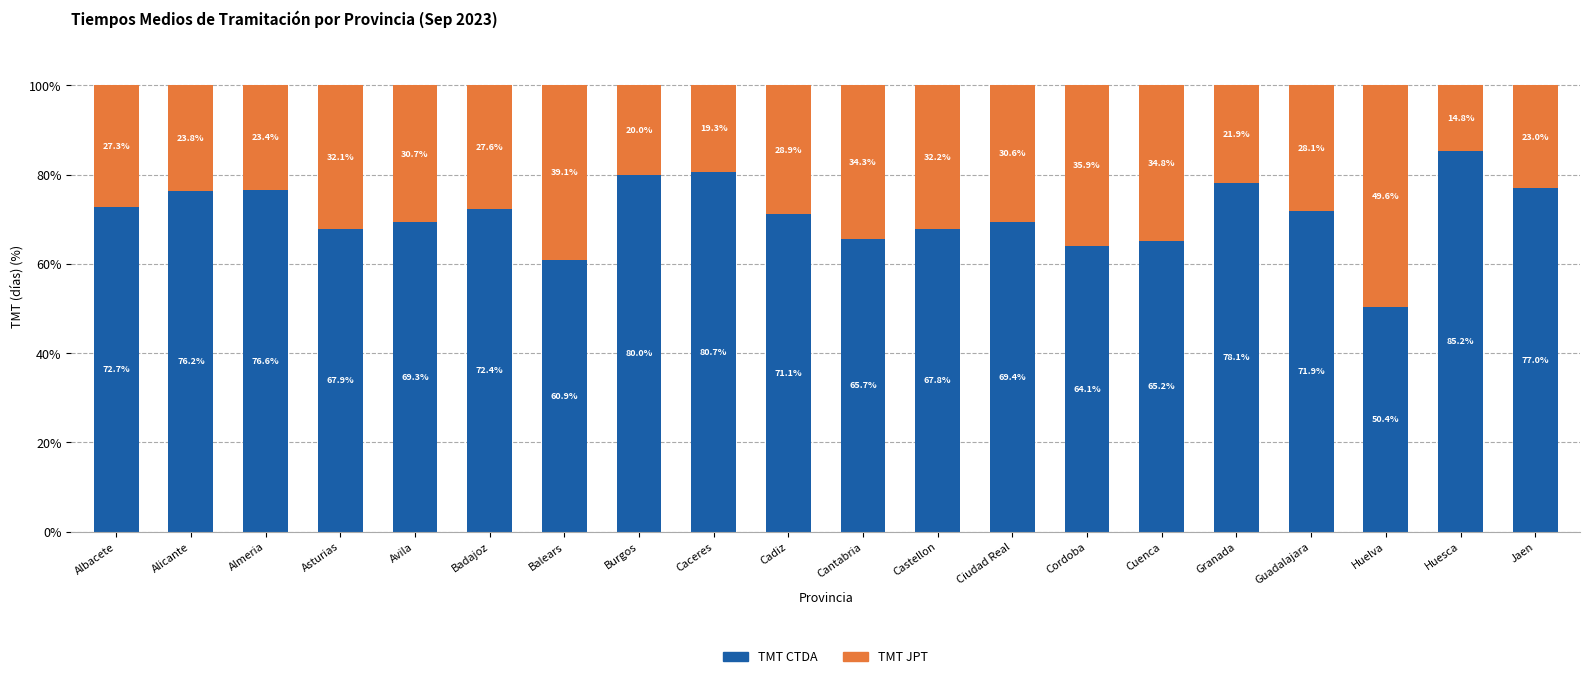

What is the difference between the TMT CTDA values at Cordoba and Asturias?

3.8